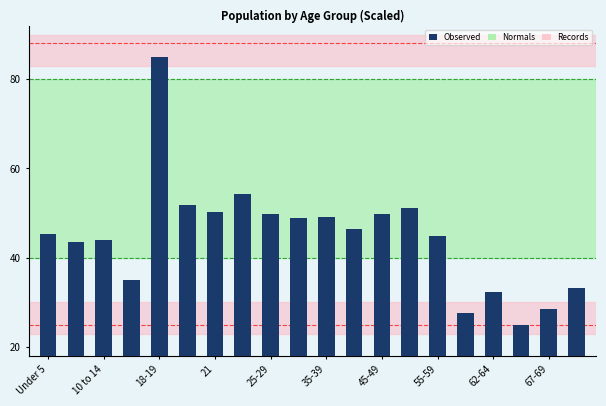

What is the sum of all values?

895.8